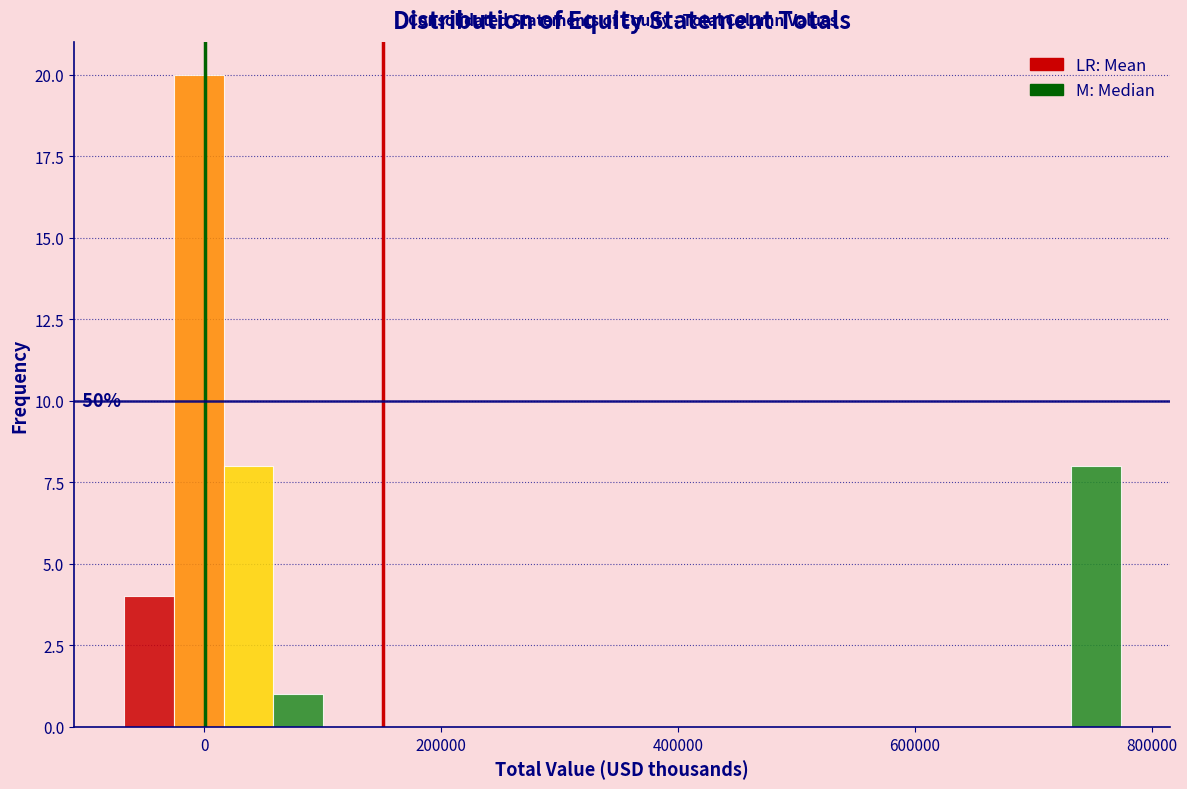

Read against the x-axis, roughly where is the centre of the tallest bar?

0